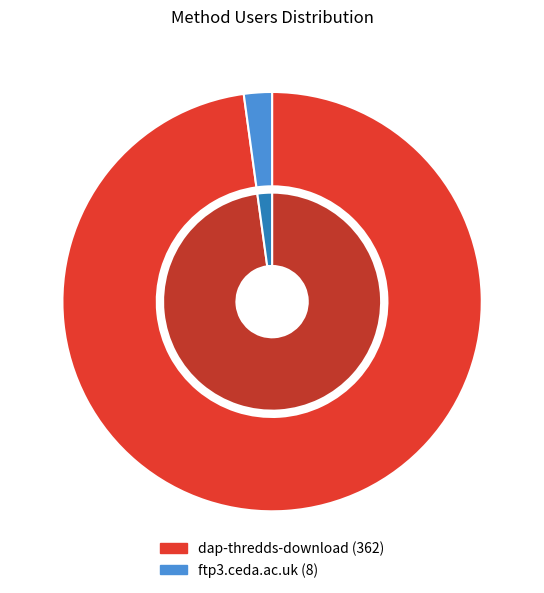

What is the change in value from dap-thredds-download to ftp3.ceda.ac.uk?

-354